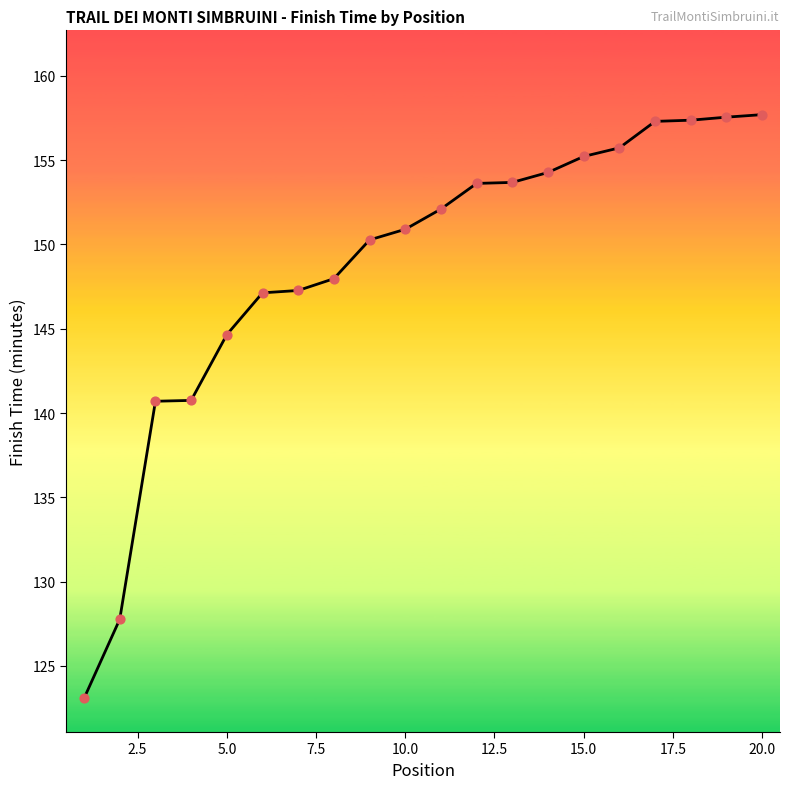

What is the difference between the maximum and minimum values?

34.6